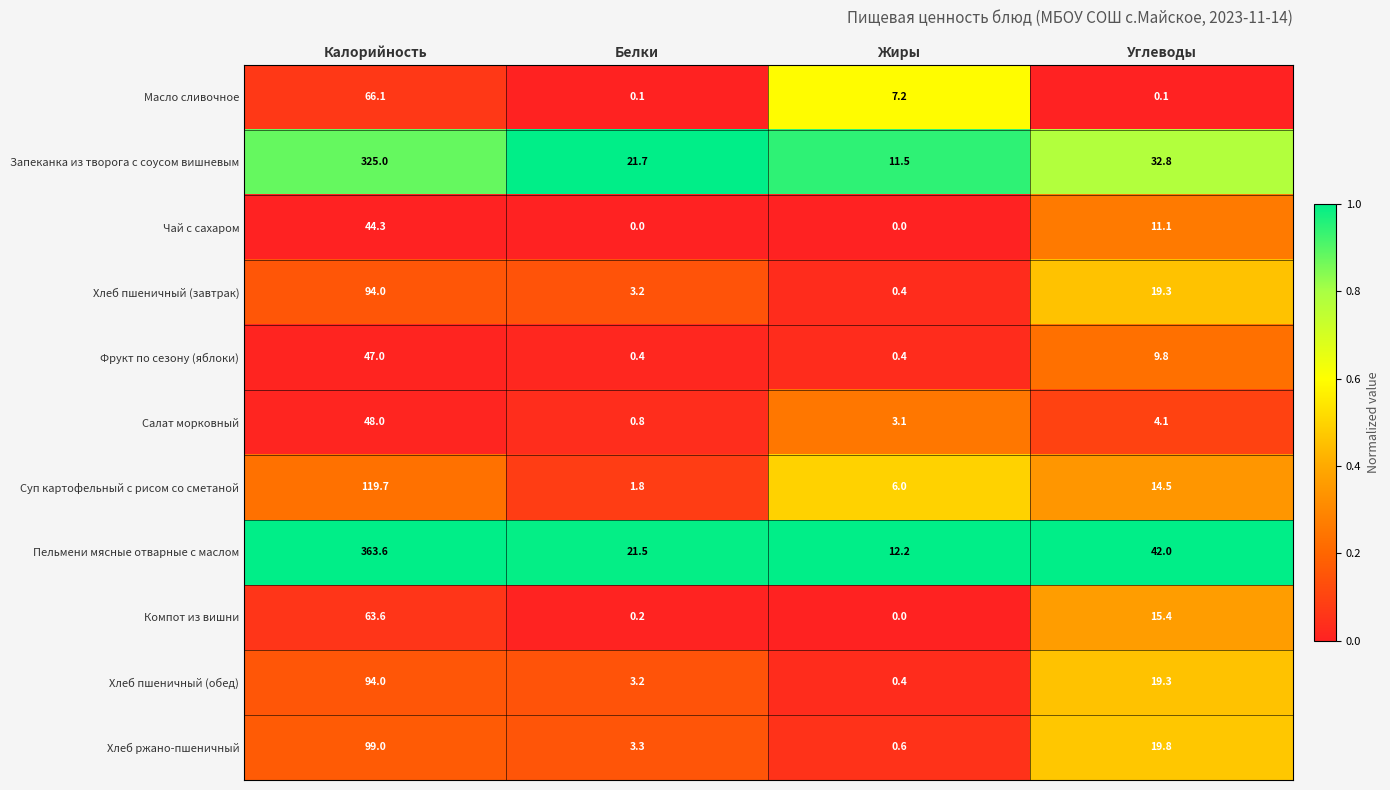

The Фрукт по сезону (яблоки) series shows 47.0 at Калорийность. True or false?

True